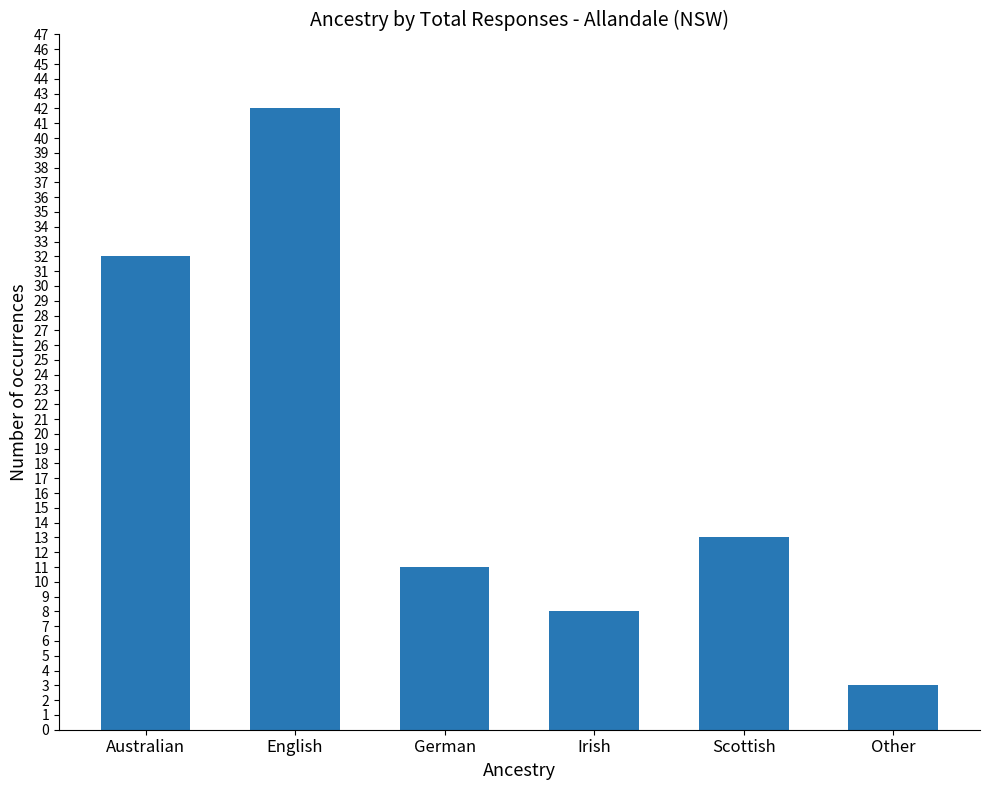

What is the ratio of the value at Australian to the value at German?

2.9